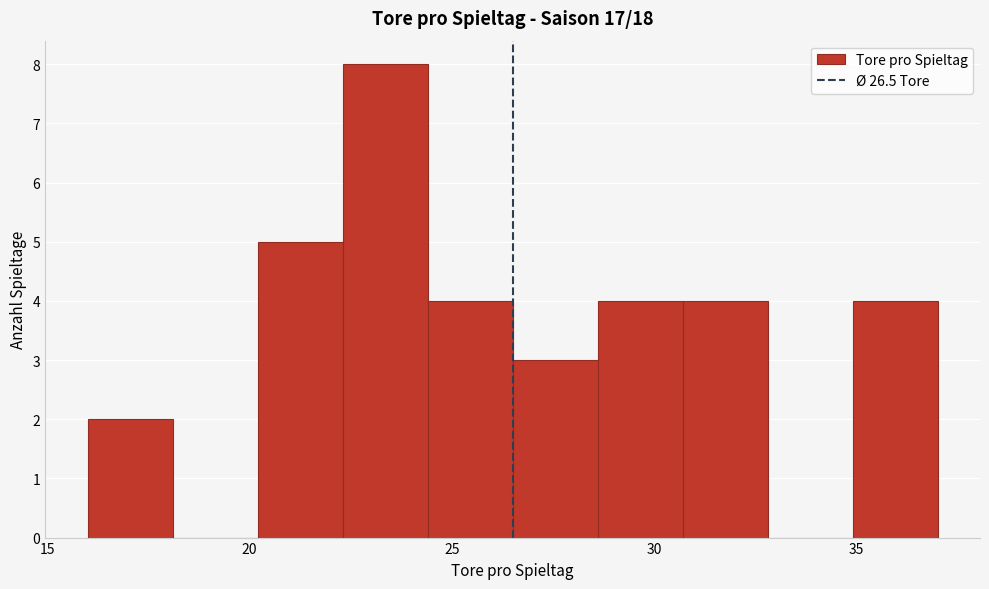

Reading left to right, transcribe this chart: for each bar, give the range it covers on the x-axis and its height. Neither the bar edges nor the heights are printed on the chart, so give them approximately, as read against the axes.

16.0 to 18.1: 2
18.1 to 20.2: 0
20.2 to 22.3: 5
22.3 to 24.4: 8
24.4 to 26.5: 4
26.5 to 28.6: 3
28.6 to 30.7: 4
30.7 to 32.8: 4
32.8 to 34.9: 0
34.9 to 37.0: 4